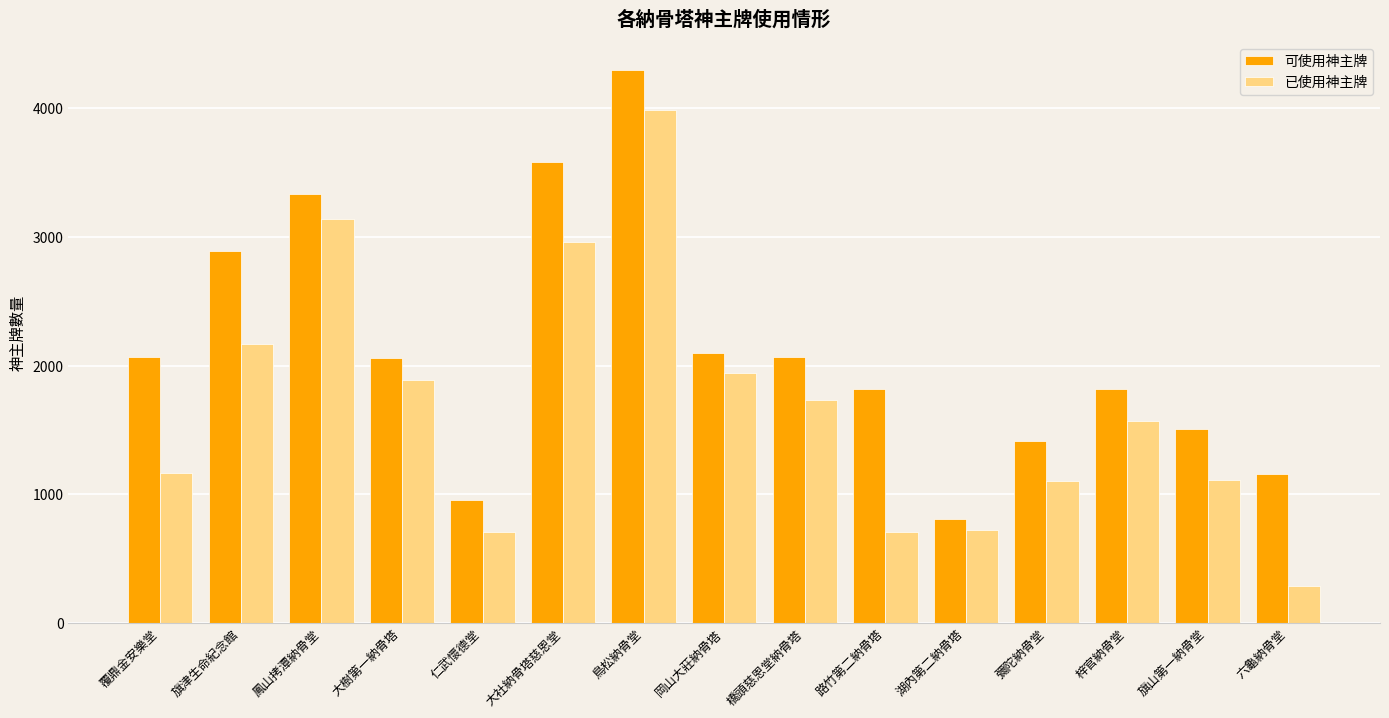

Which series has the largest range (max minus min)?

已使用神主牌